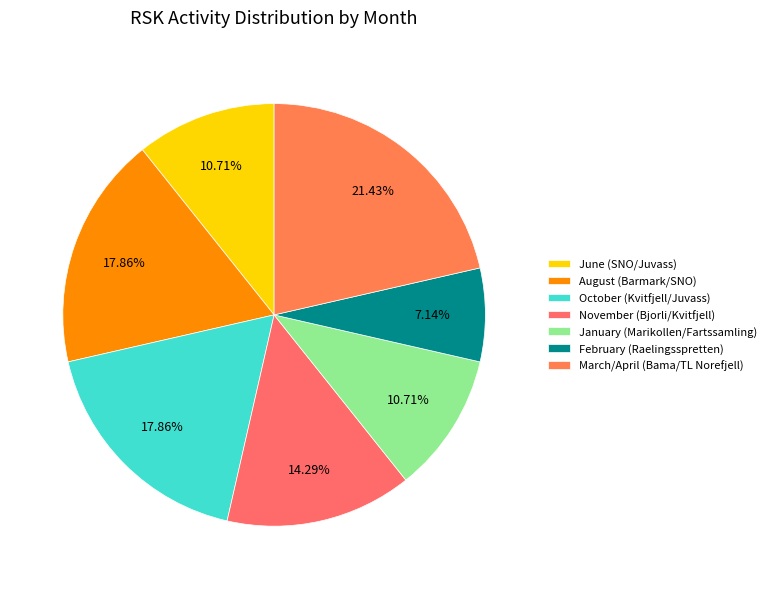

How many slices are in this pie chart?

7